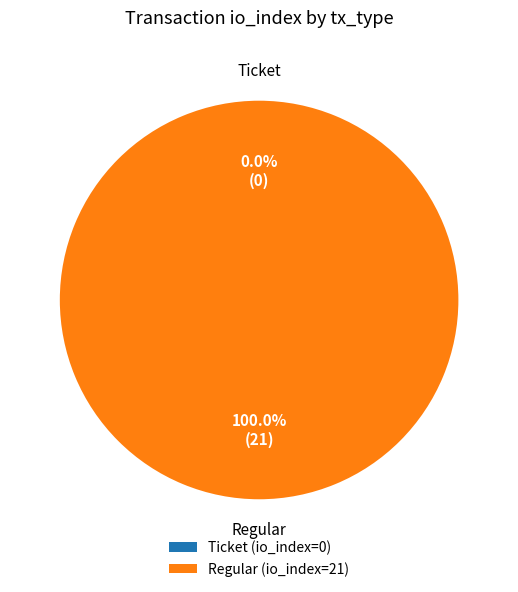

Count the number of slices in the pie.

2